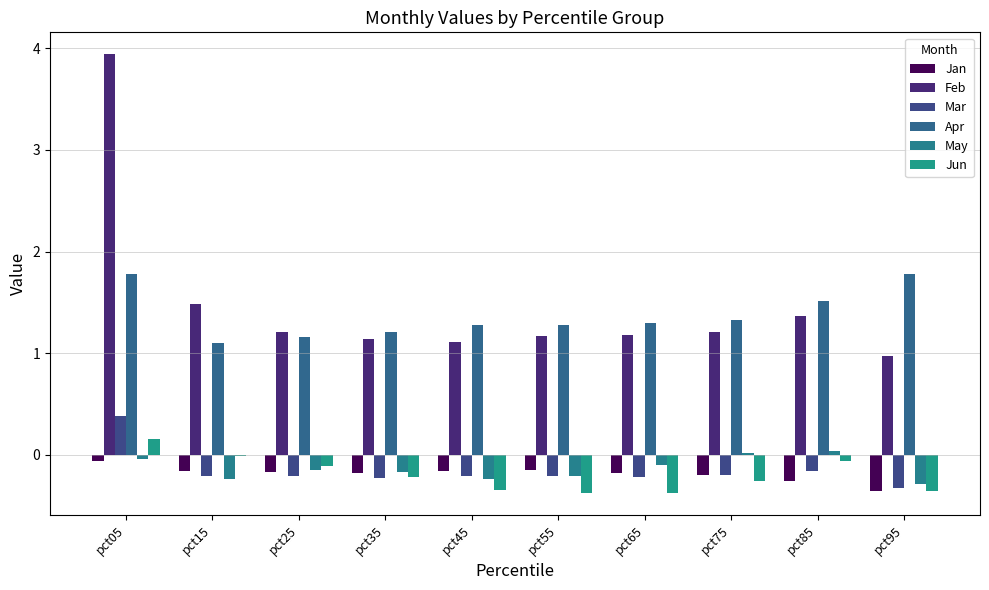

Which series has the largest total across all categories?

Feb